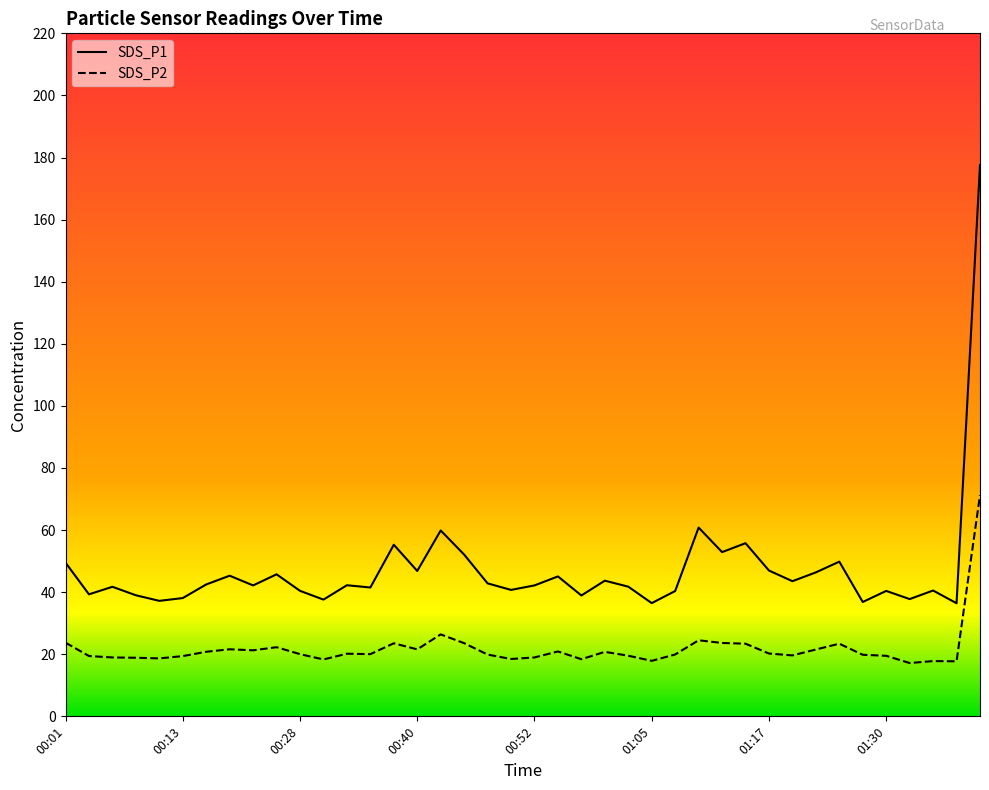

What value does the SDS_P1 series have at 00:55?

45.1